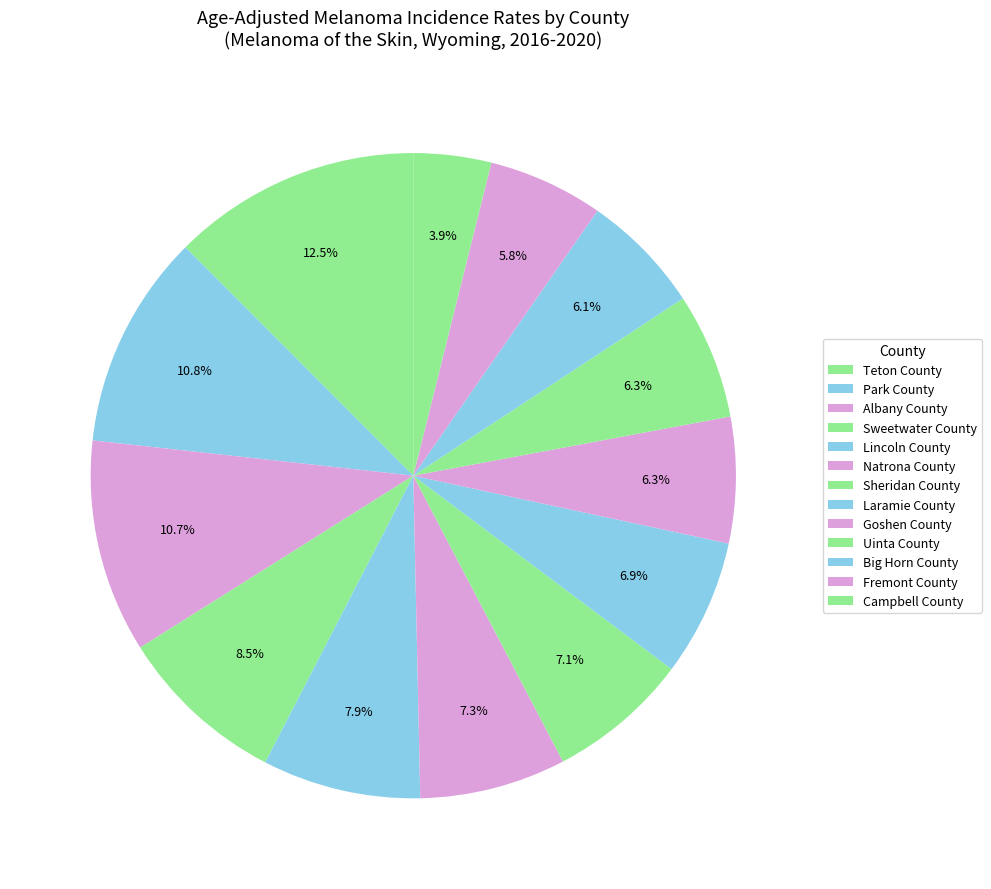

How many segments does this pie chart have?

13